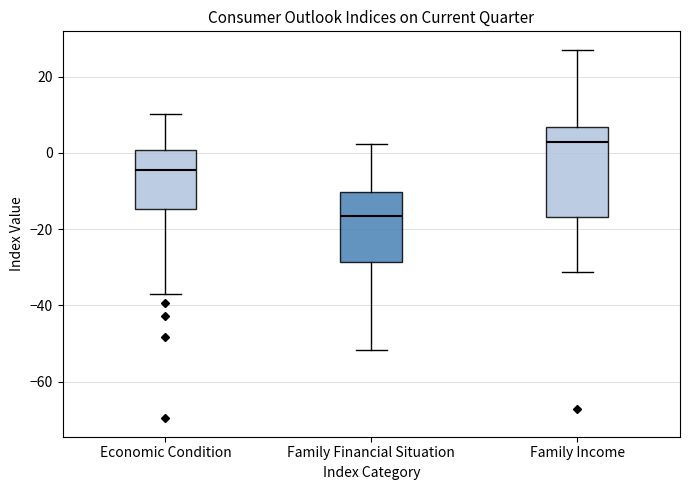

Reading left to right, transcribe this box plot: for each box, give where its median line is, the range the box spans, and where its two whiskers end, as read against the y-axis. The values are not printed on the chart, so give them approximately, as read against the axis.

Economic Condition: median -4, box -14 to 0, whiskers -36 to 10
Family Financial Situation: median -16, box -28 to -10, whiskers -52 to 2
Family Income: median 2, box -16 to 6, whiskers -32 to 28